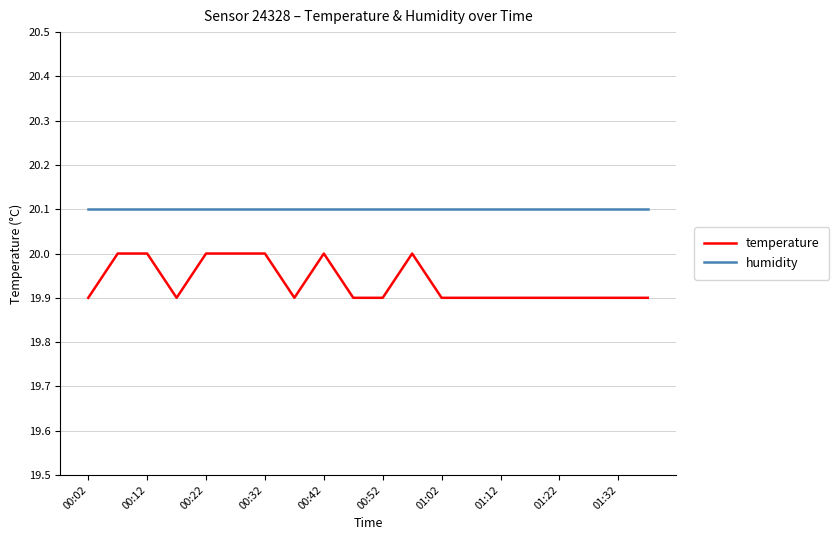

Which series has the largest total across all categories?

humidity